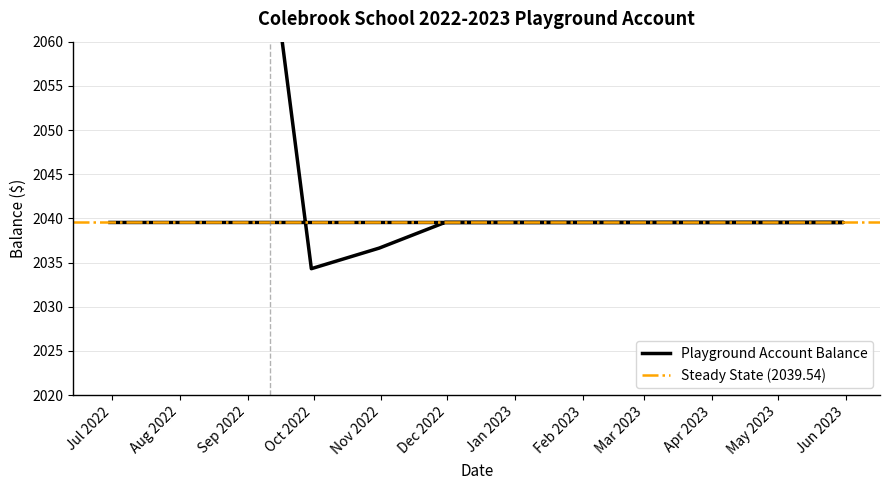

Rank the categories by value from highest to lowest.

2022-09-11, 2022-11-30, 2022-12-31, 2023-01-31, 2023-02-28, 2023-03-31, 2023-04-30, 2023-05-31, 2022-06-30, 2022-10-31, 2022-09-30